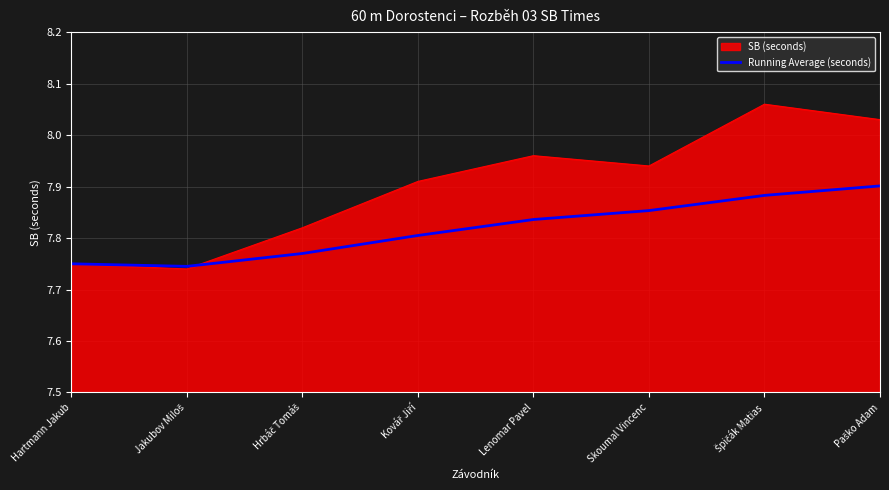

What position from the right is Skoumal Vincenc?

3